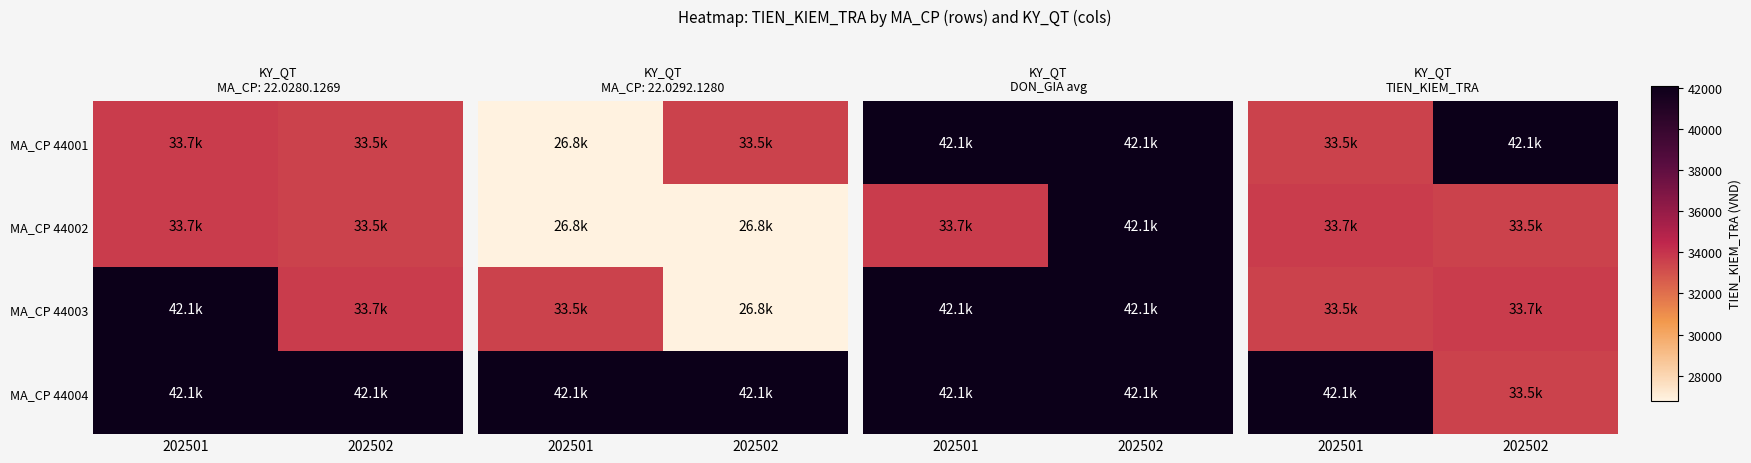

What is the sum of all MA_CP 44003 values?

67180